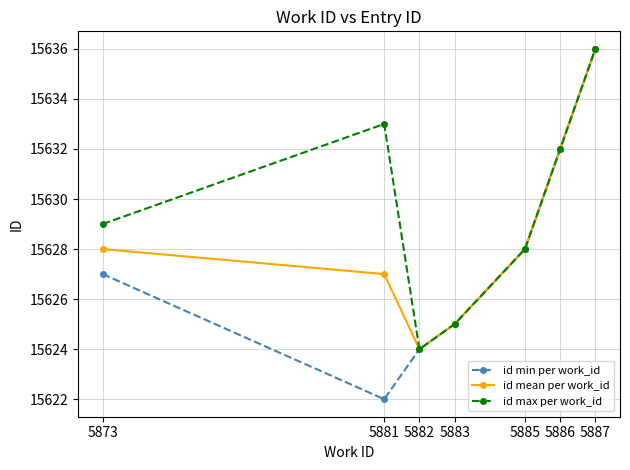

Reading left to right, what are all the values shown in this chart?

id min per work_id: 5873=15627	5881=15622	5882=15624	5883=15625	5885=15628	5886=15632	5887=15636
id mean per work_id: 5873=15628	5881=15627	5882=15624	5883=15625	5885=15628	5886=15632	5887=15636
id max per work_id: 5873=15629	5881=15633	5882=15624	5883=15625	5885=15628	5886=15632	5887=15636